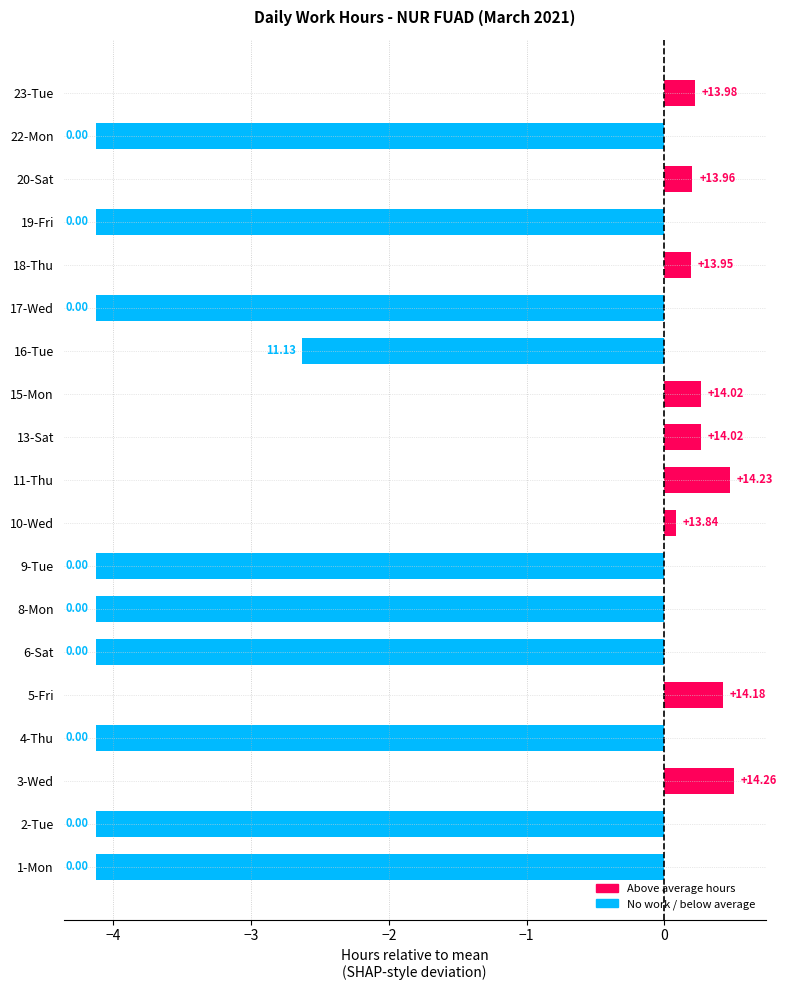

What is the maximum value shown in the chart?

0.5